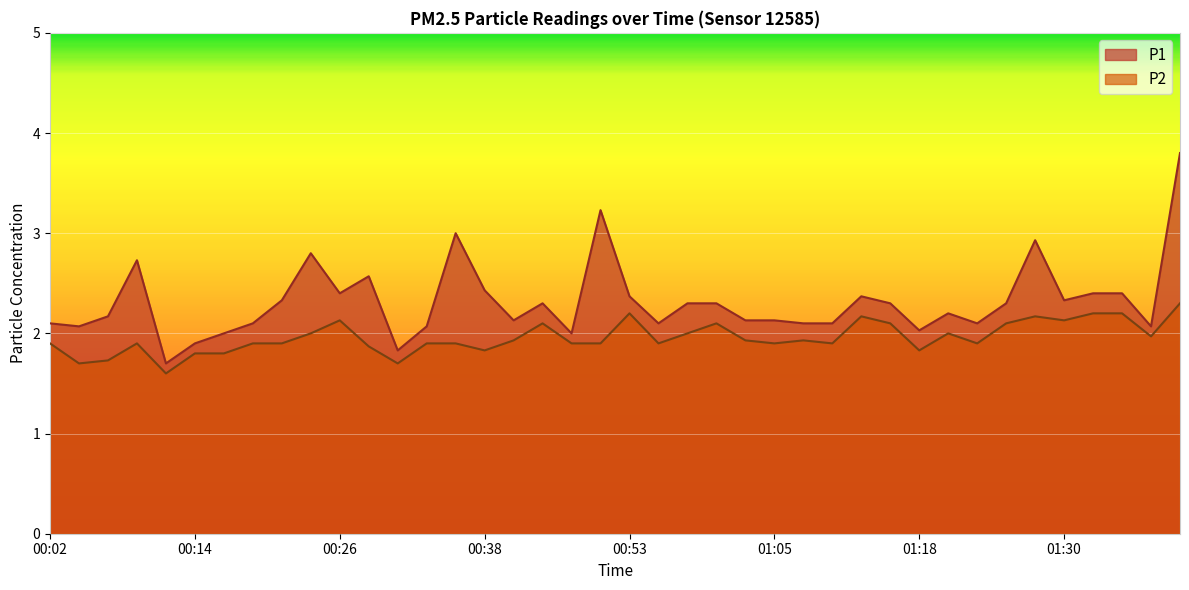

Is the value of P1 at 00:38 greater than the value of P2 at 01:25?

Yes